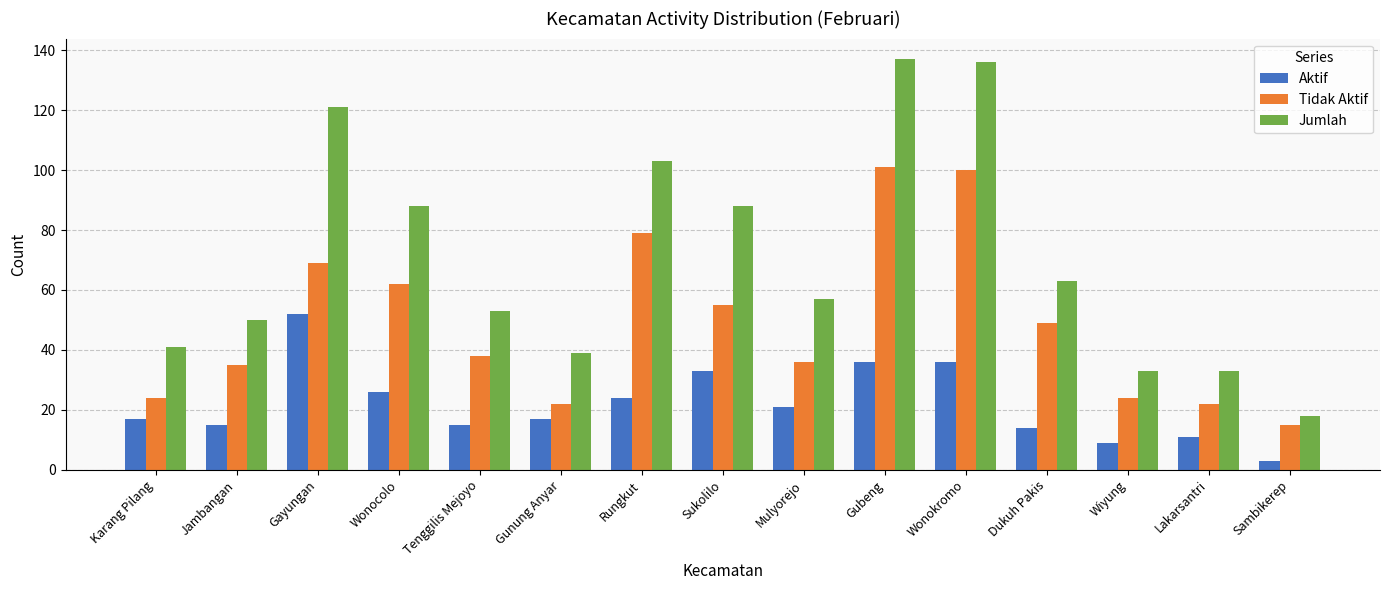

What is the label of the 12th bar from the left?

Dukuh Pakis